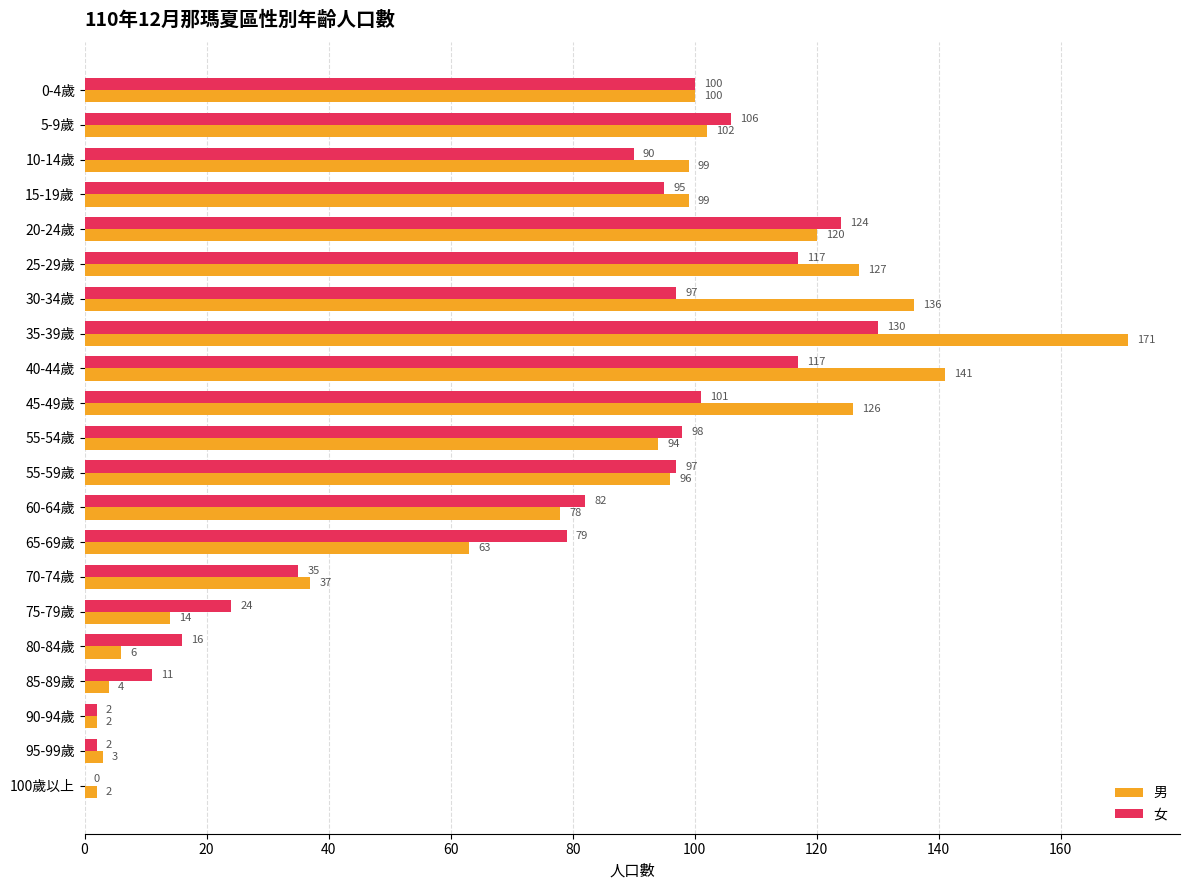

Which label corresponds to the largest value in the chart?

35-39歲